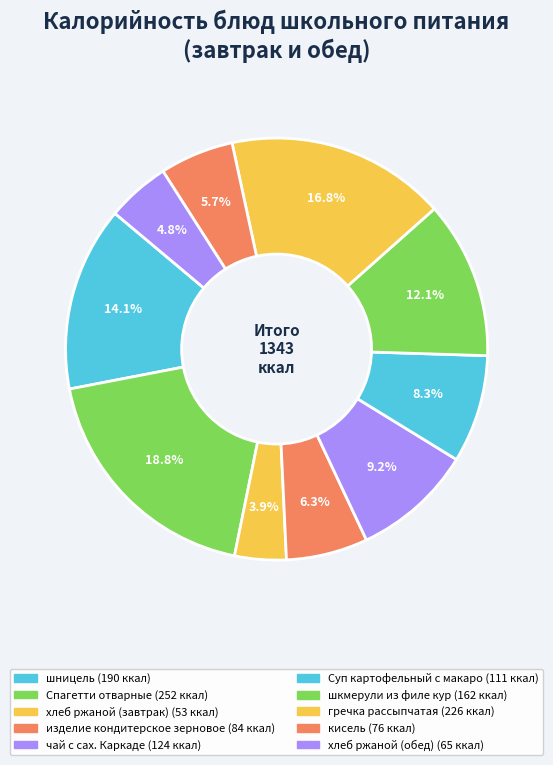

Between хлеб ржаной (завтрак) and шкмерули из филе кур, which is larger?

шкмерули из филе кур